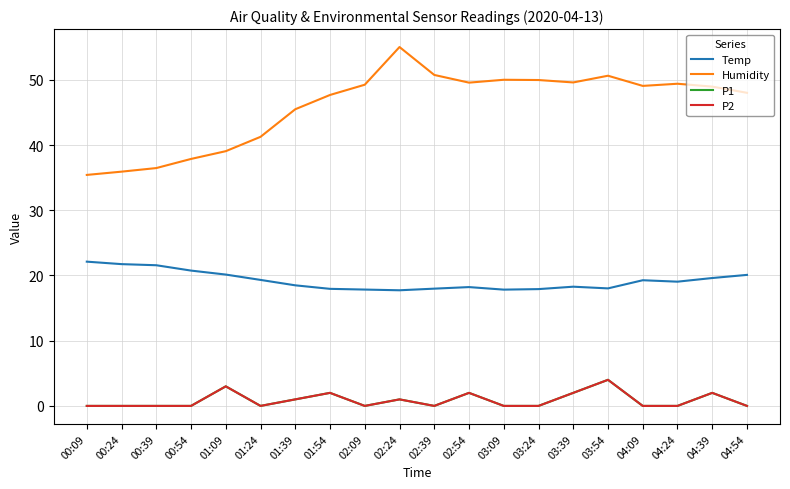

What is the difference between the highest and lowest values at 04:09?

49.1